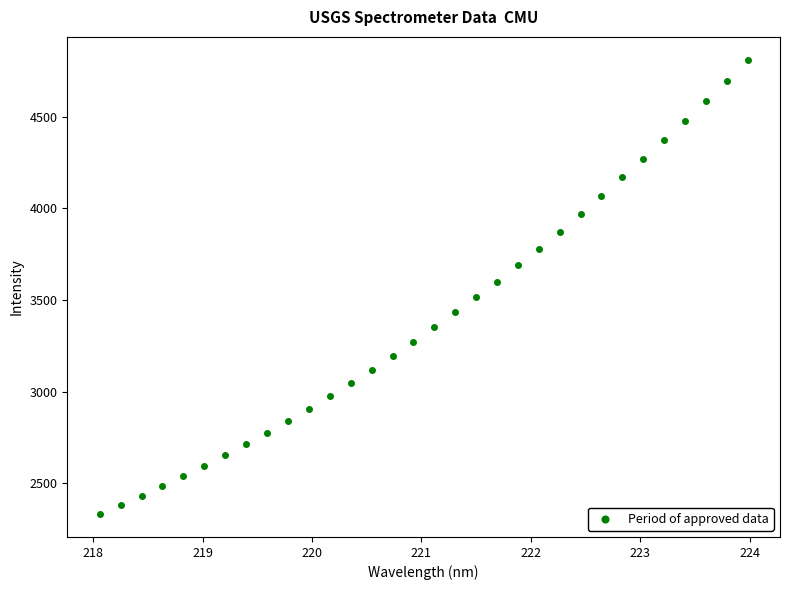

What is the range of Y values (max minus min)?

2480.8